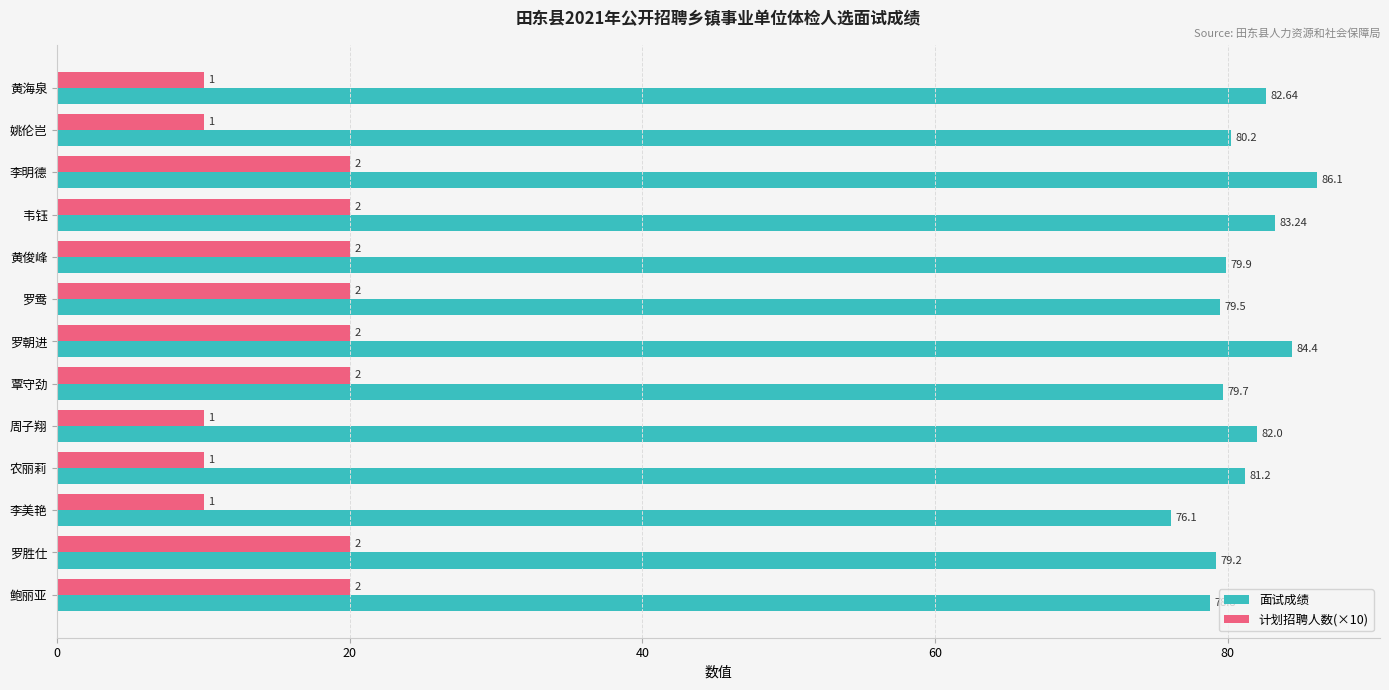

Rank the series by their average value, from lowest to highest.

计划招聘人数(×10), 面试成绩